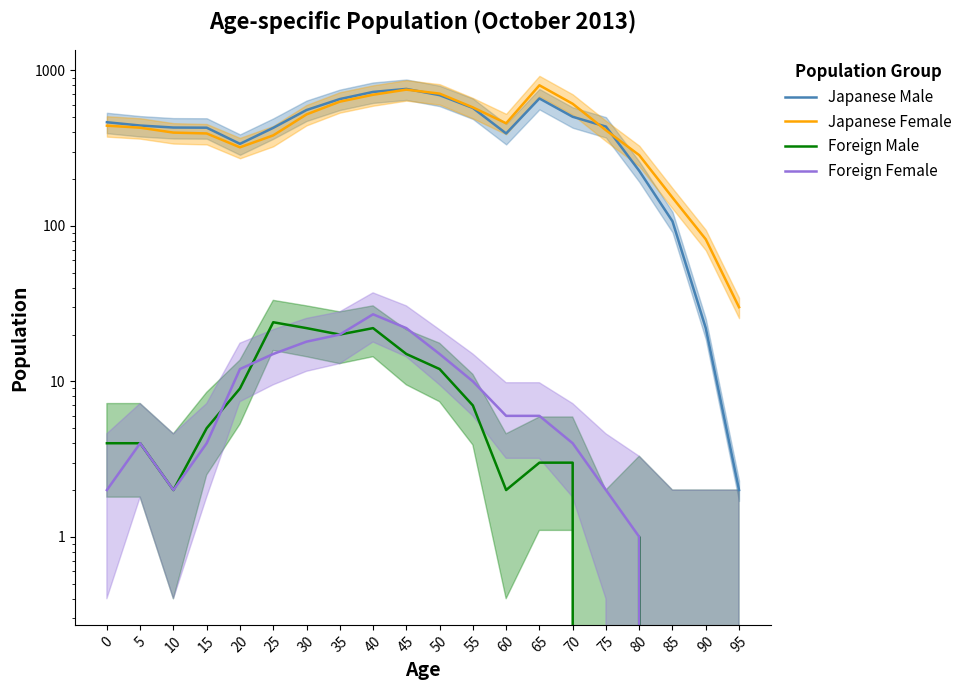

Between 0 and 20, which series saw the biggest shift?

Japanese Male